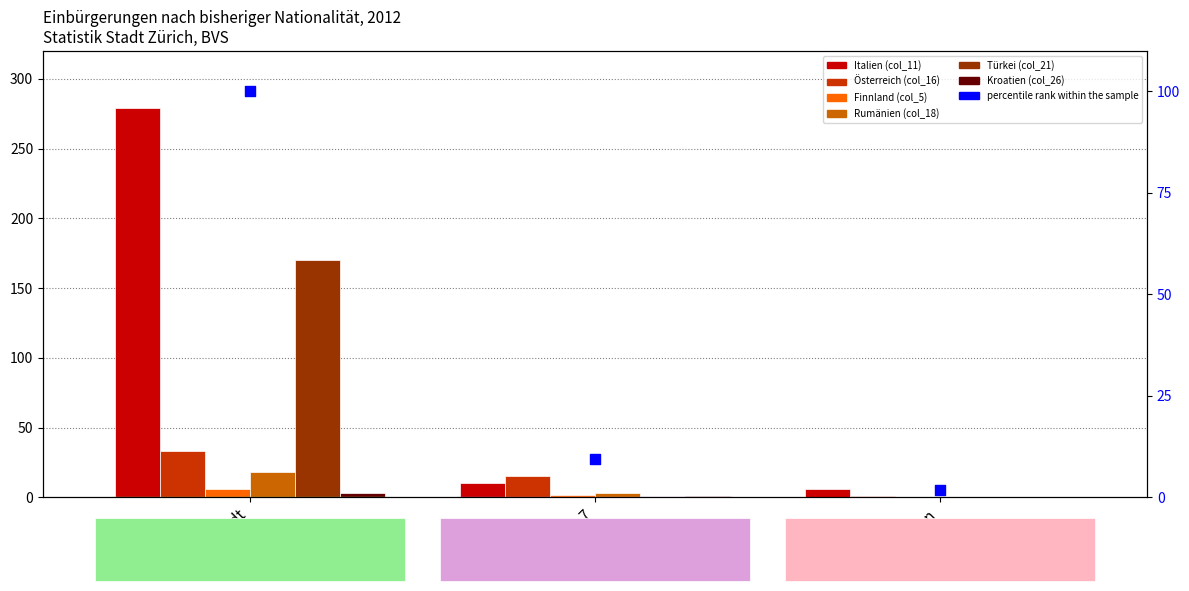

At how many categories does at least one series exceed 152?

1